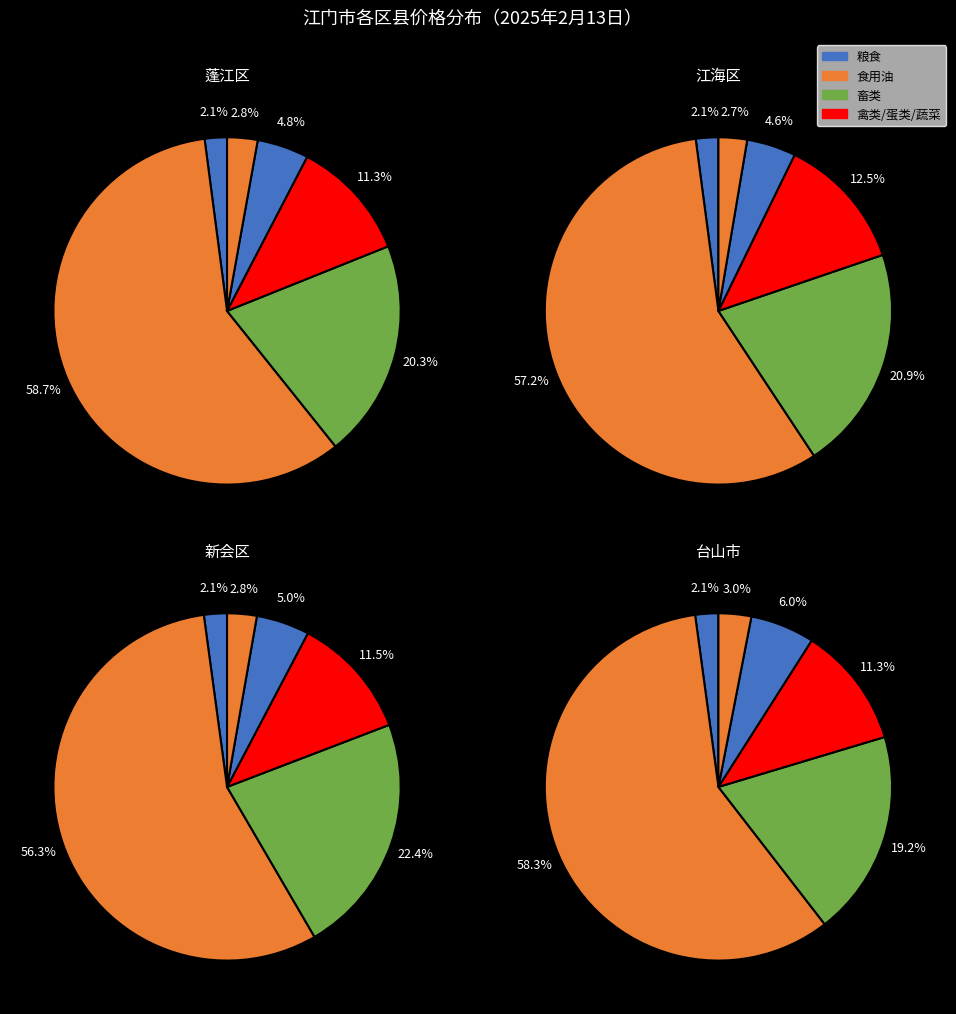

Is the sum of 4 and 2 greater than half?

No